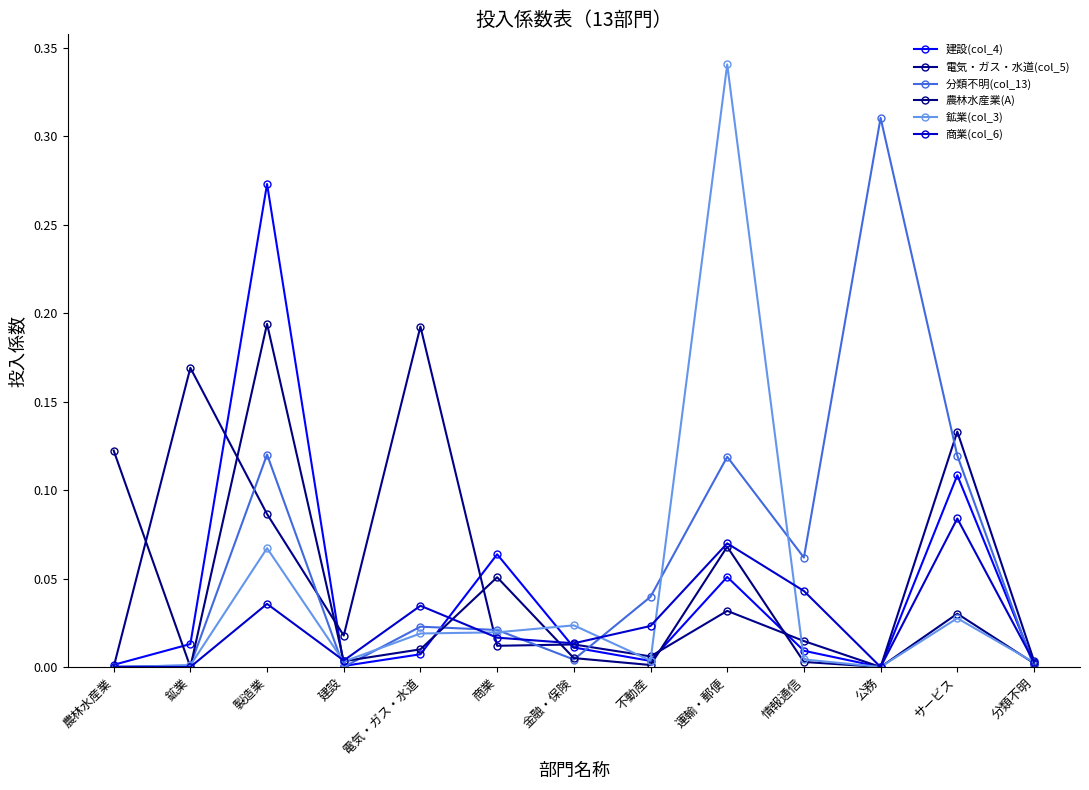

How many series are shown in this chart?

6